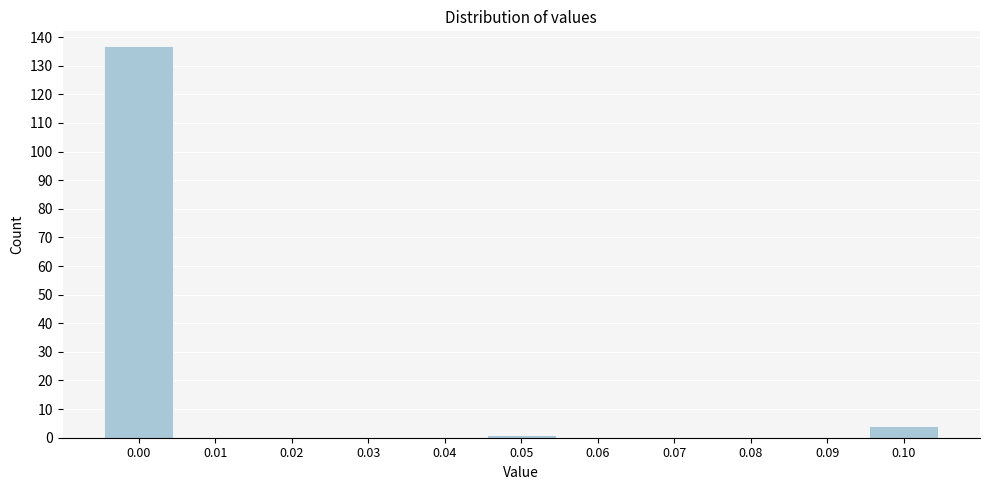

Reading right to left, extract all data points from this chart.

0.10=4	0.09=0	0.08=0	0.07=0	0.06=0	0.05=1	0.04=0	0.03=0	0.02=0	0.01=0	0.00=137